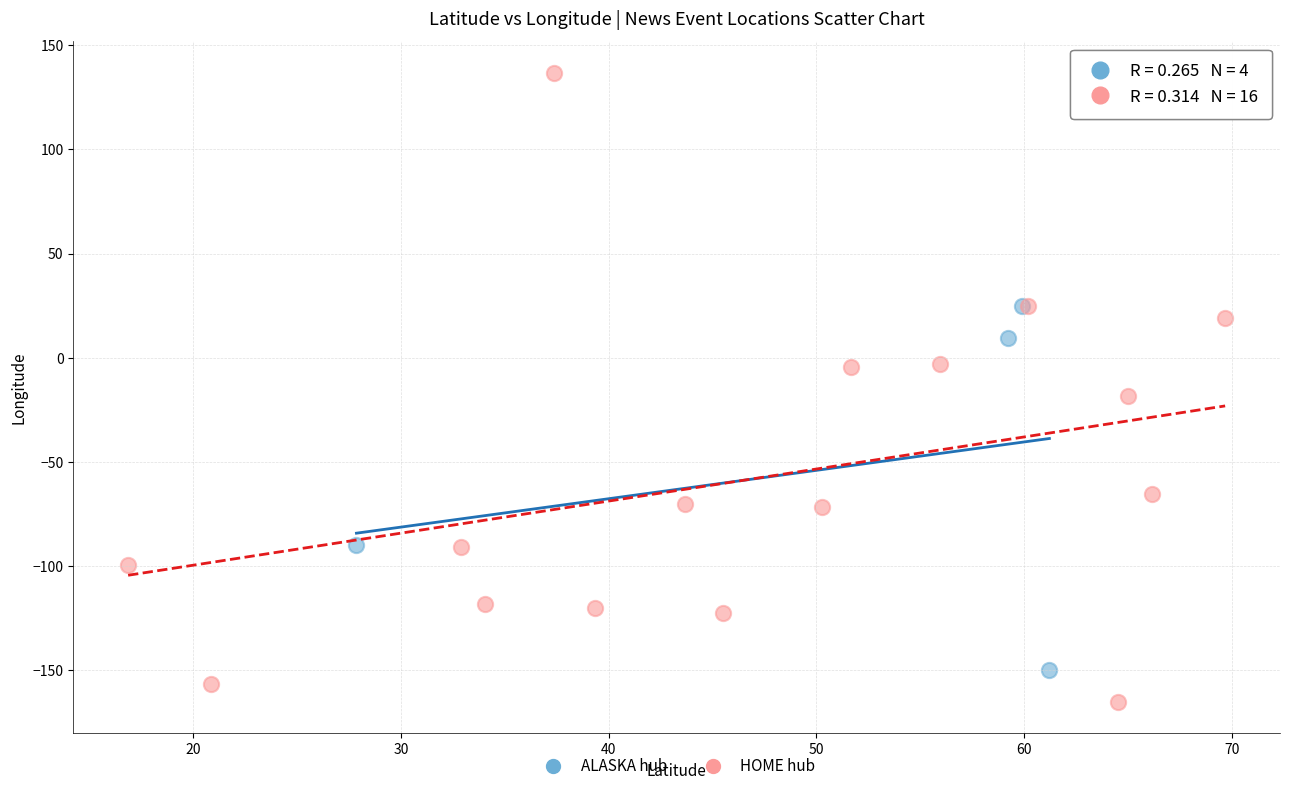

Which series has the widest spread of Y values?

HOME hub